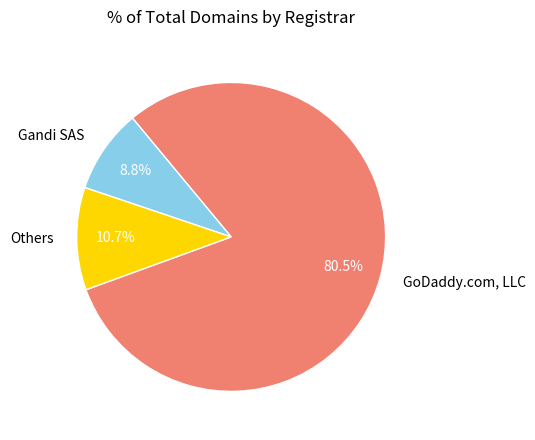

Combined, what portion of the pie is Others and Gandi SAS?

19.5%